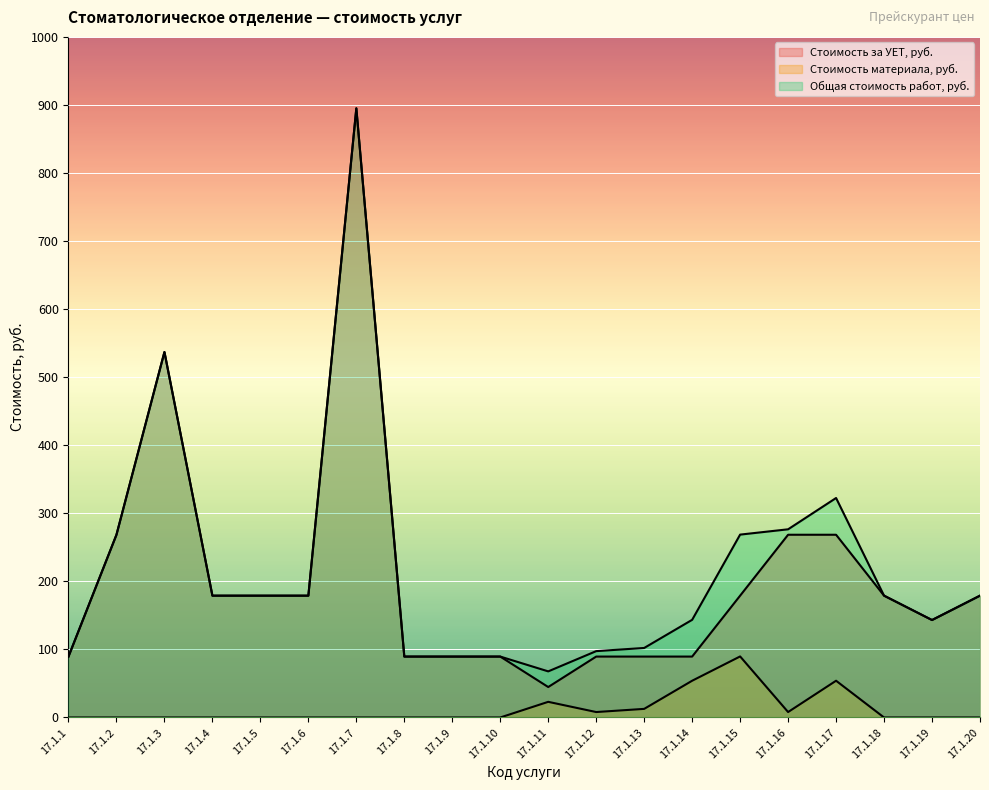

What is the maximum value for Стоимость материала, руб.?

89.7